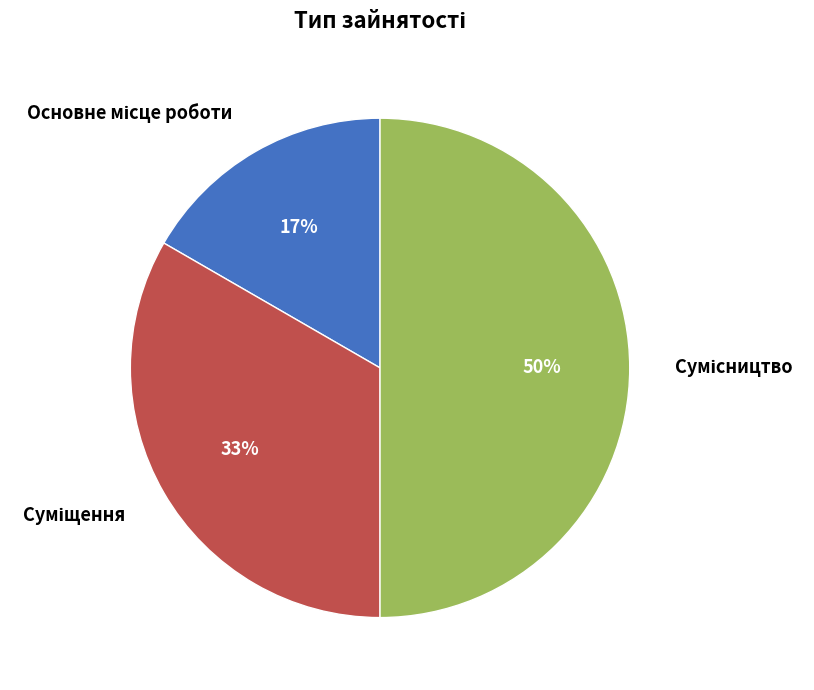

To the nearest percent, what is the difference between the largest and smallest slice percentages?

33%